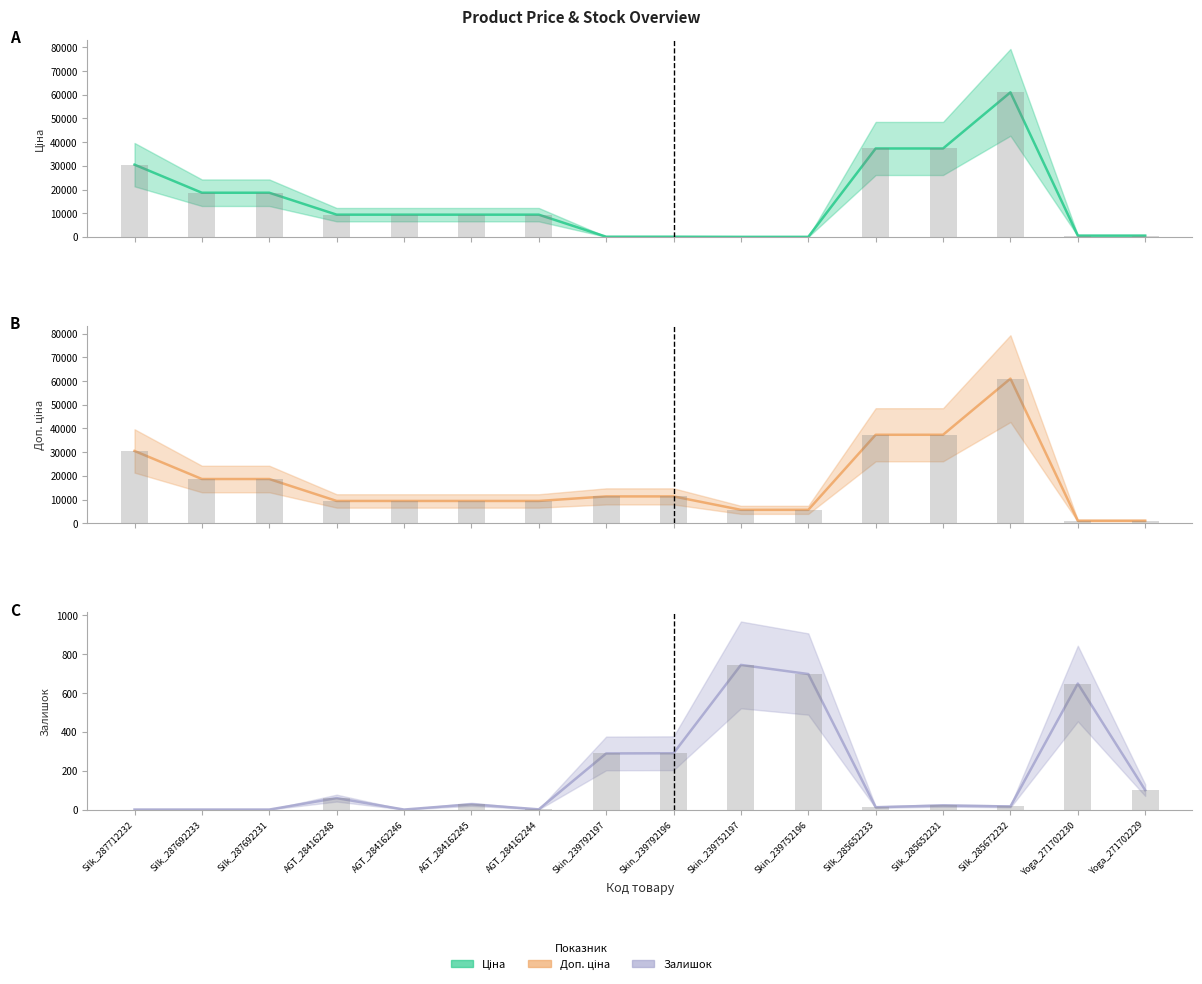

What is the maximum value shown in the chart?

61024.7